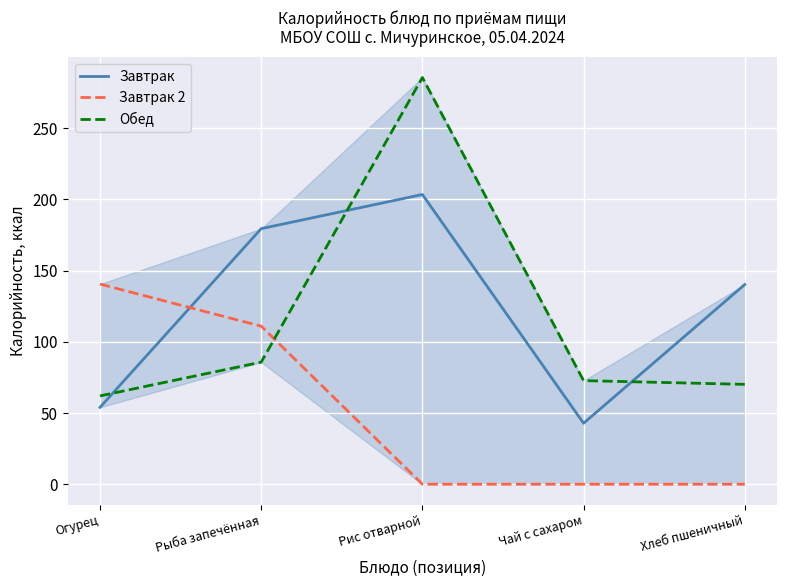

What is the difference between the second highest and minimum values in the Завтрак 2 series?

111.0